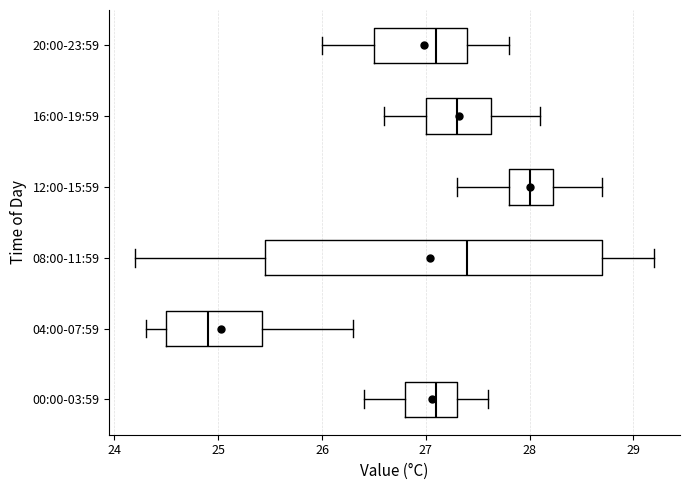

Where is the left edge of the box for 08:00-11:59 on the x-axis? The values are not printed on the chart, so give them approximately, as read against the axis.

25.5